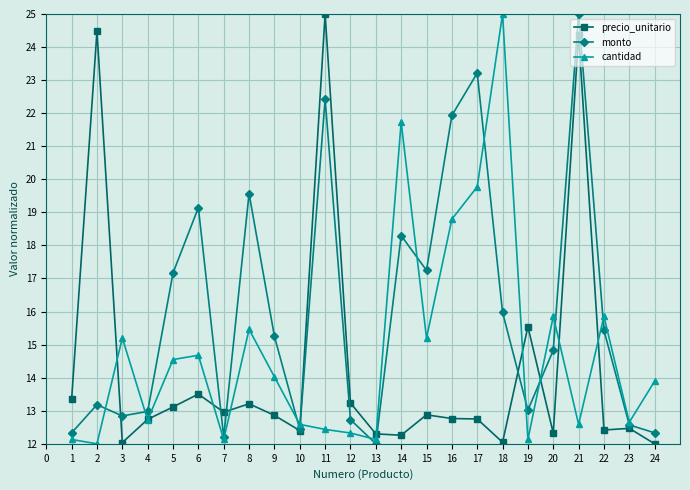

Where is the first local maximum for precio_unitario?

2